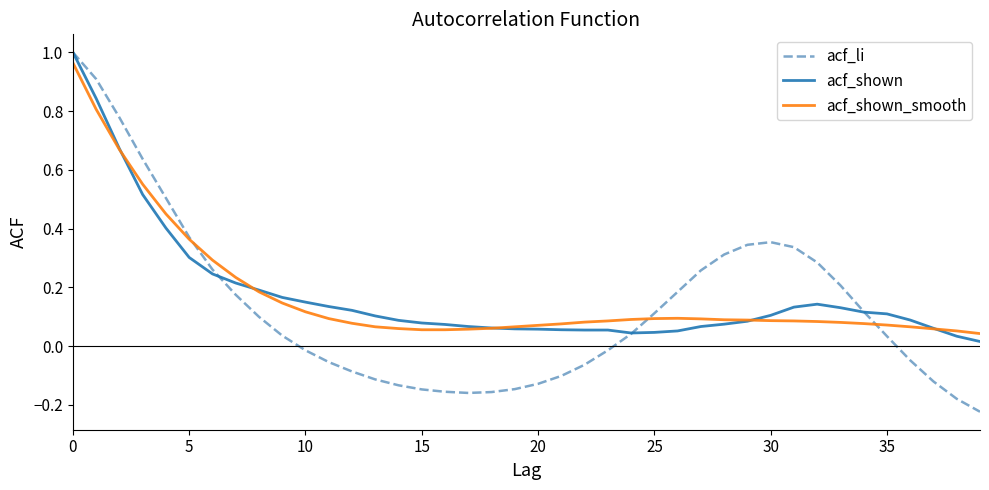

After their last crossing, which series has the higher values: acf_shown or acf_li?

acf_shown